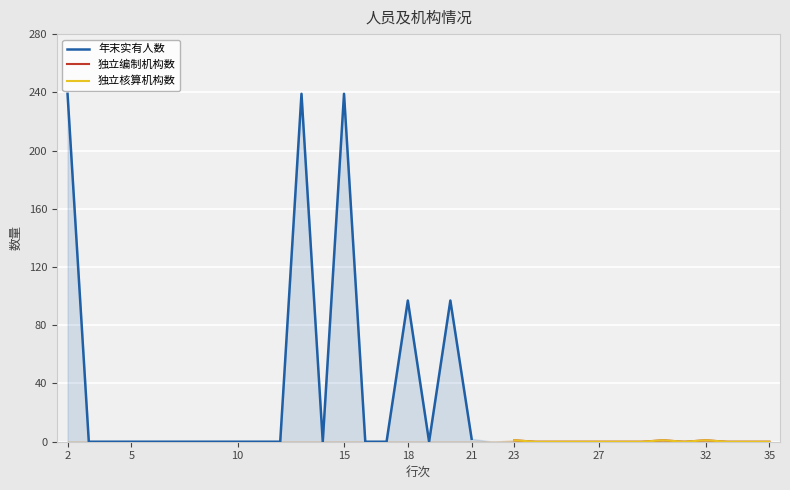

True or false: 独立编制机构数 has a value of nan at 14.

False